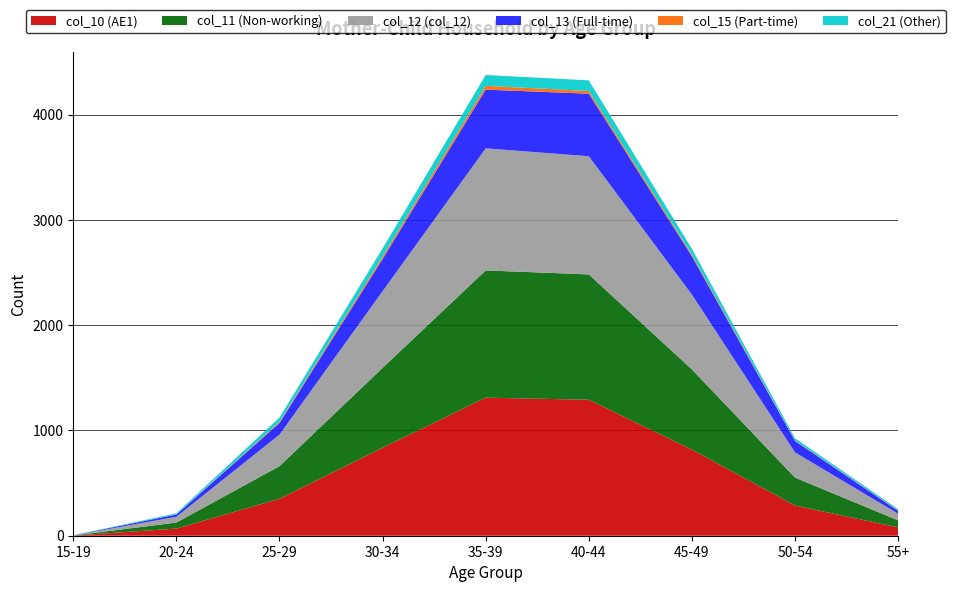

Reading left to right, what are all the values shown in this chart?

col_10 (AE1): 15-19=1	20-24=68	25-29=351	30-34=836	35-39=1312	40-44=1292	45-49=818	50-54=287	55+=79
col_11 (Non-working): 15-19=1	20-24=57	25-29=310	30-34=759	35-39=1209	40-44=1191	45-49=762	50-54=265	55+=67
col_12 (col_12): 15-19=1	20-24=55	25-29=300	30-34=729	35-39=1160	40-44=1123	45-49=711	50-54=240	55+=63
col_13 (Full-time): 15-19=1	20-24=21	25-29=110	30-34=305	35-39=558	40-44=594	45-49=364	50-54=108	55+=27
col_15 (Part-time): 15-19=0	20-24=1	25-29=11	30-34=24	35-39=36	40-44=26	45-49=15	50-54=4	55+=4
col_21 (Other): 15-19=1	20-24=11	25-29=41	30-34=77	35-39=103	40-44=101	45-49=56	50-54=22	55+=12